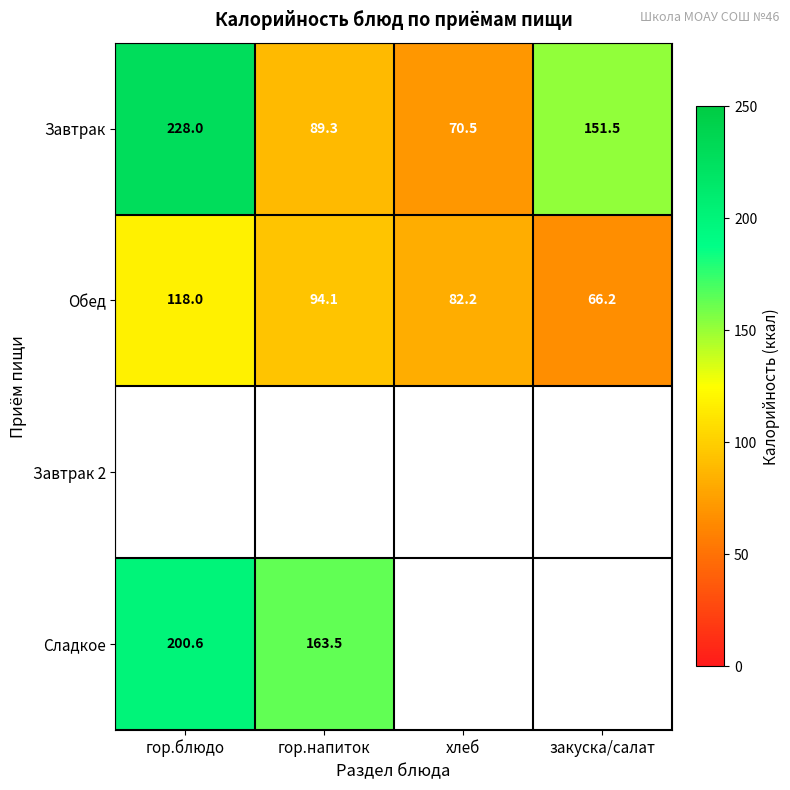

Where is Обед nearest to the value 92?

гор.напиток